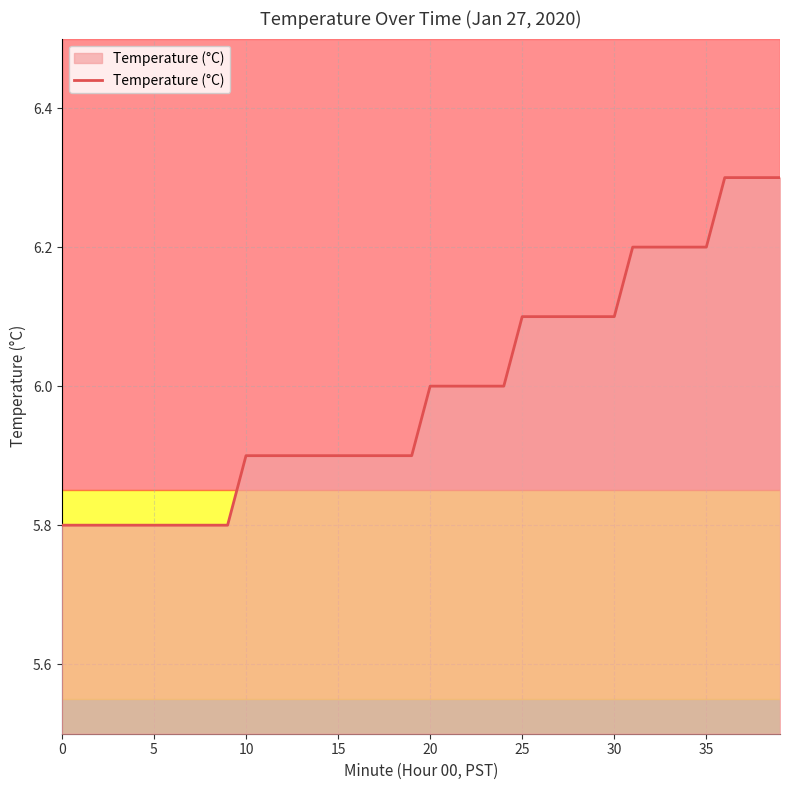

What is the difference between the maximum and minimum values?

0.5